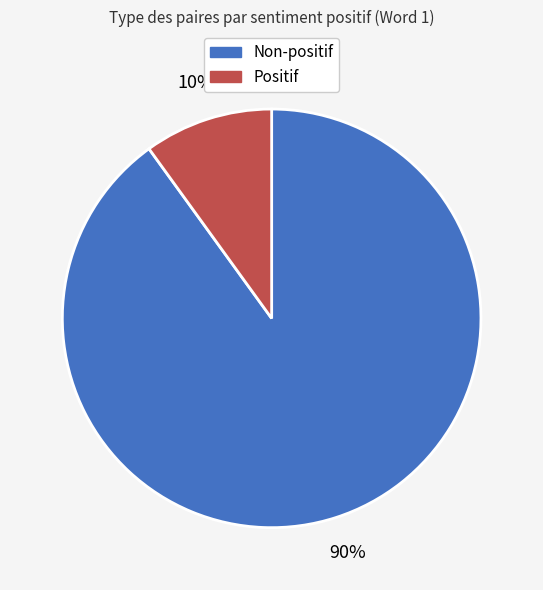

To the nearest percent, what is the average slice percentage?

50%